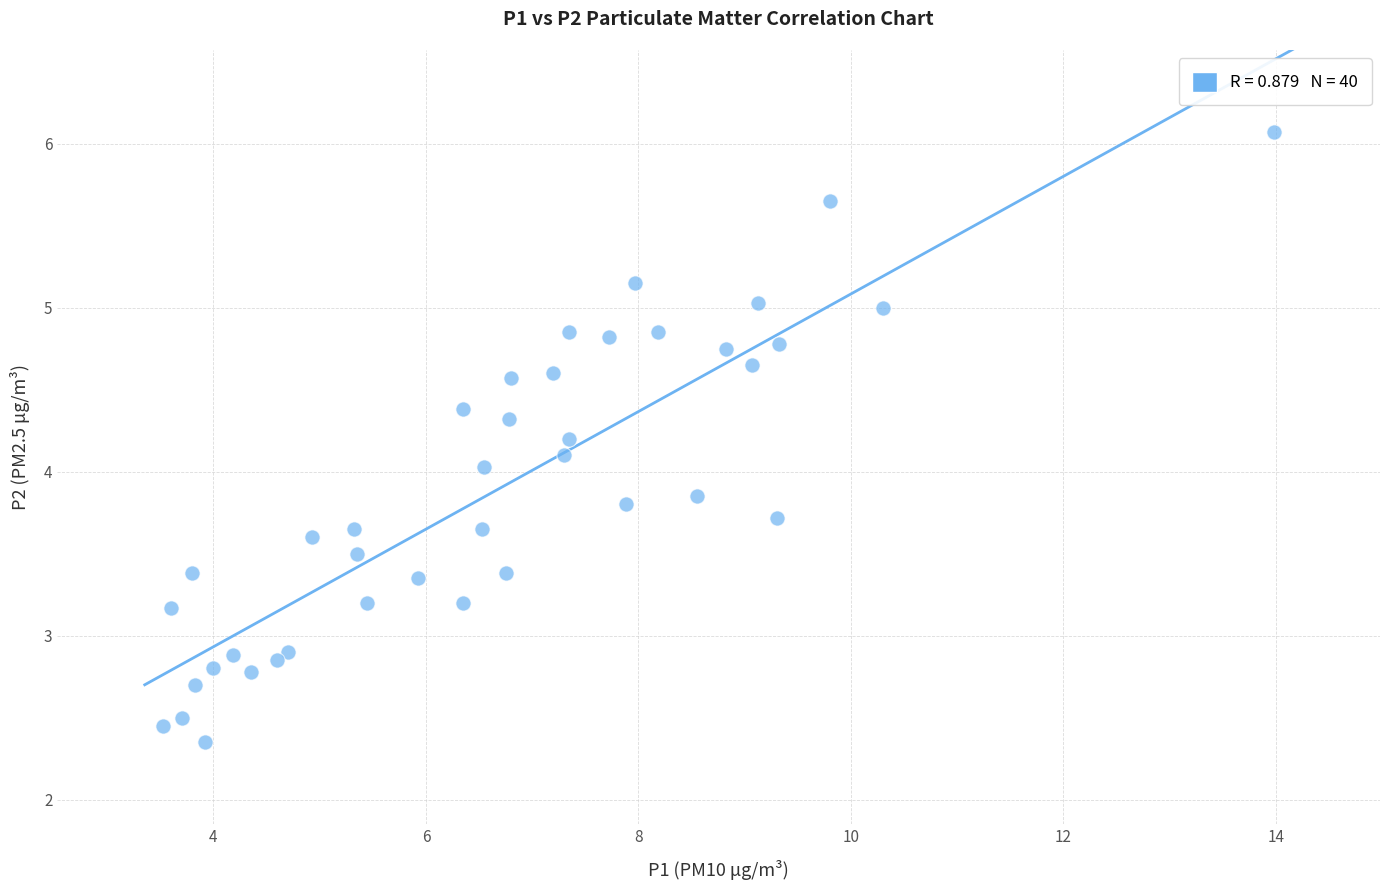

What is the range of Y values (max minus min)?

3.7